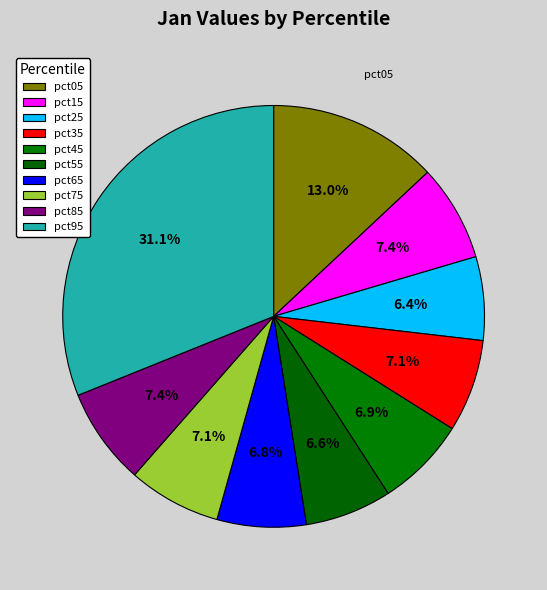

Is the sum of pct05 and pct75 greater than half?

No